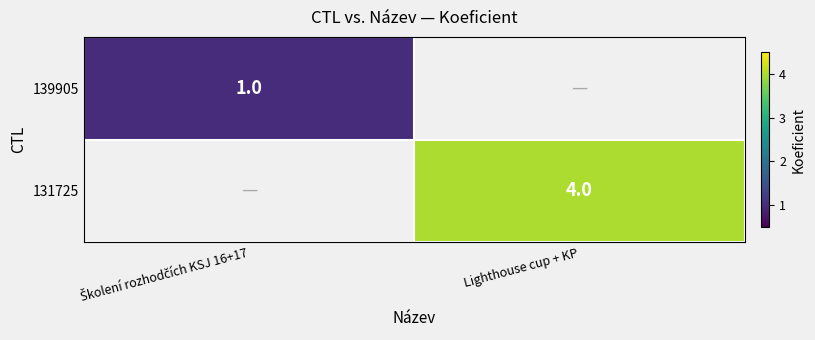

The value of 131725 at Lighthouse cup + KP is 4. True or false?

True